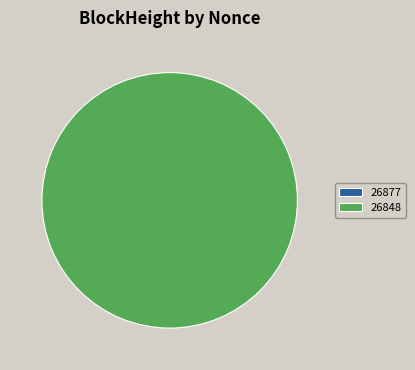

Count the number of slices in the pie.

2